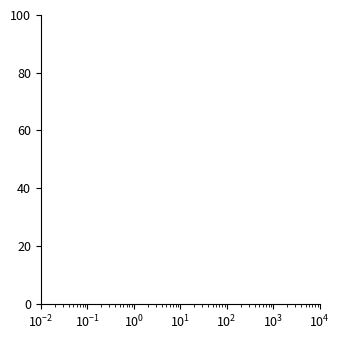

What is the maximum value shown in the chart?

100.0